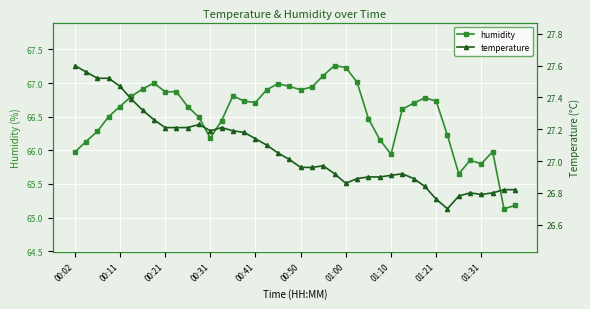

Is it true that humidity equals 67.2 at 01:00?

True